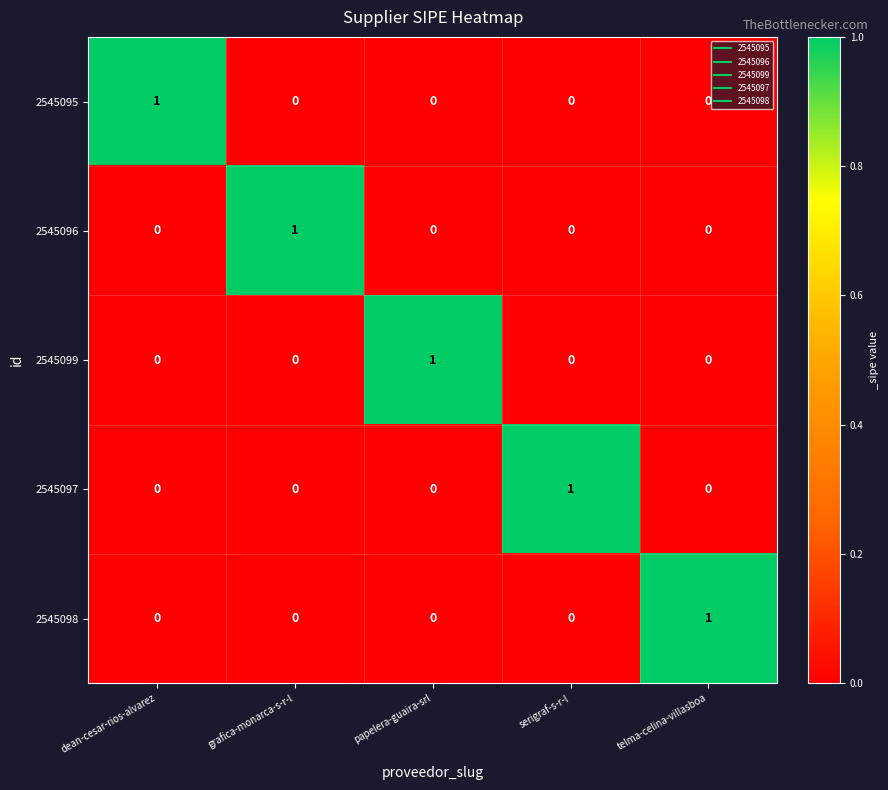

Count the 2545097 values in the range 0 to 1.

5